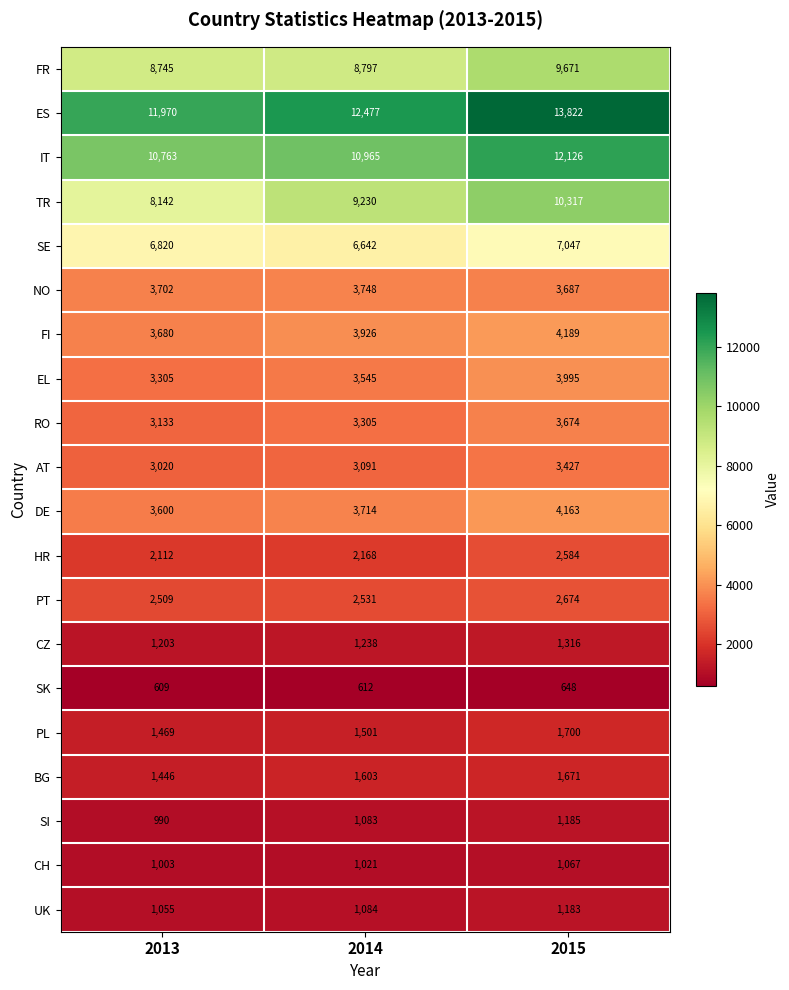

What is the difference between the FI values at 2013 and 2014?

246